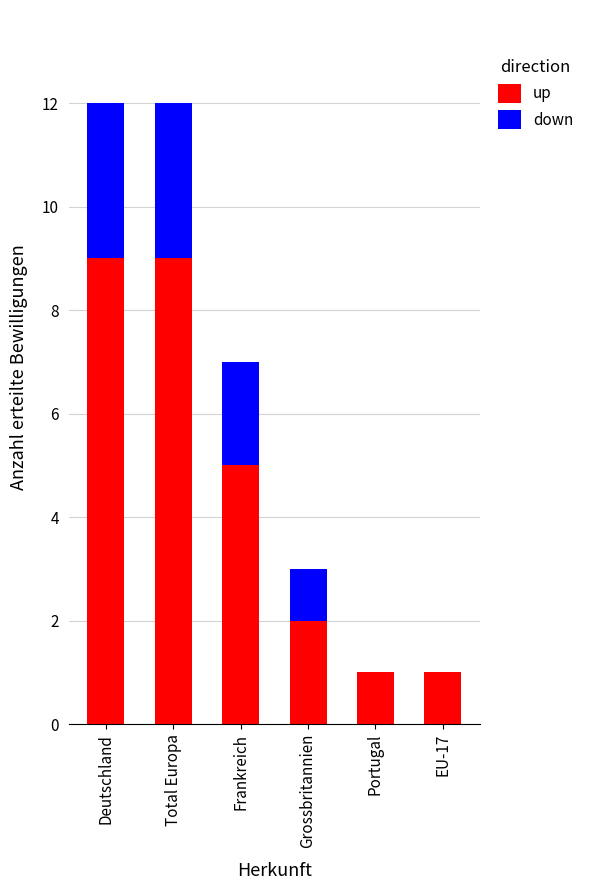

Is it true that up equals 9 at Deutschland?

True